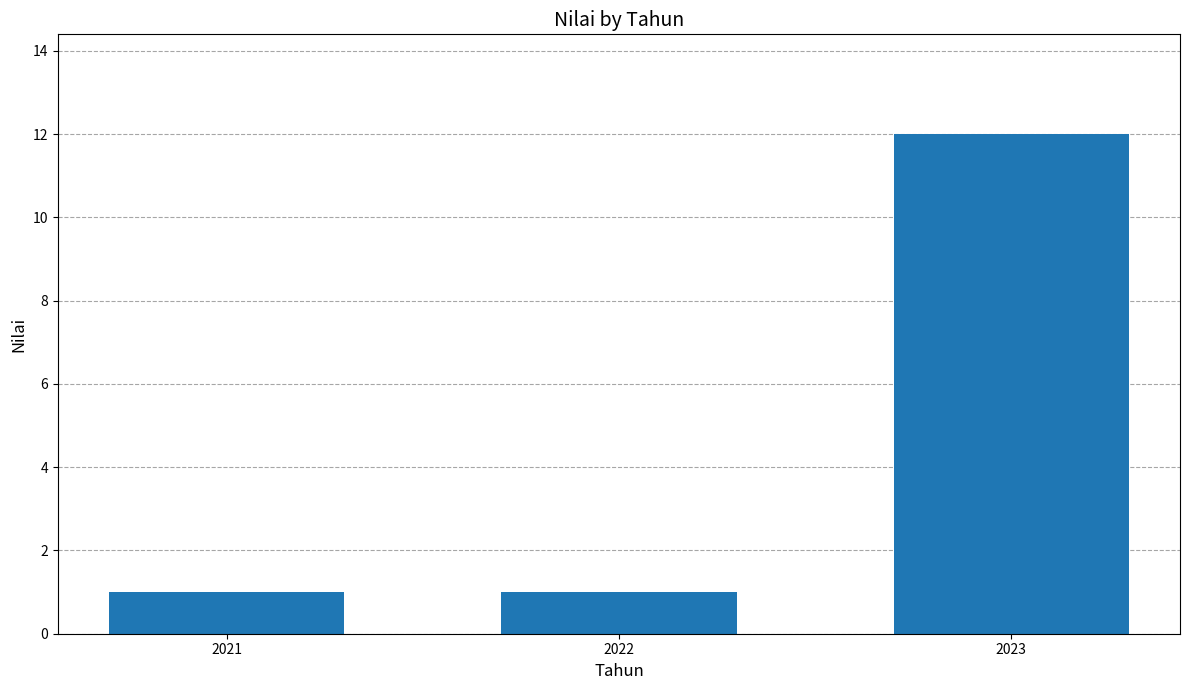

At which category does the chart reach its peak across all series?

2023